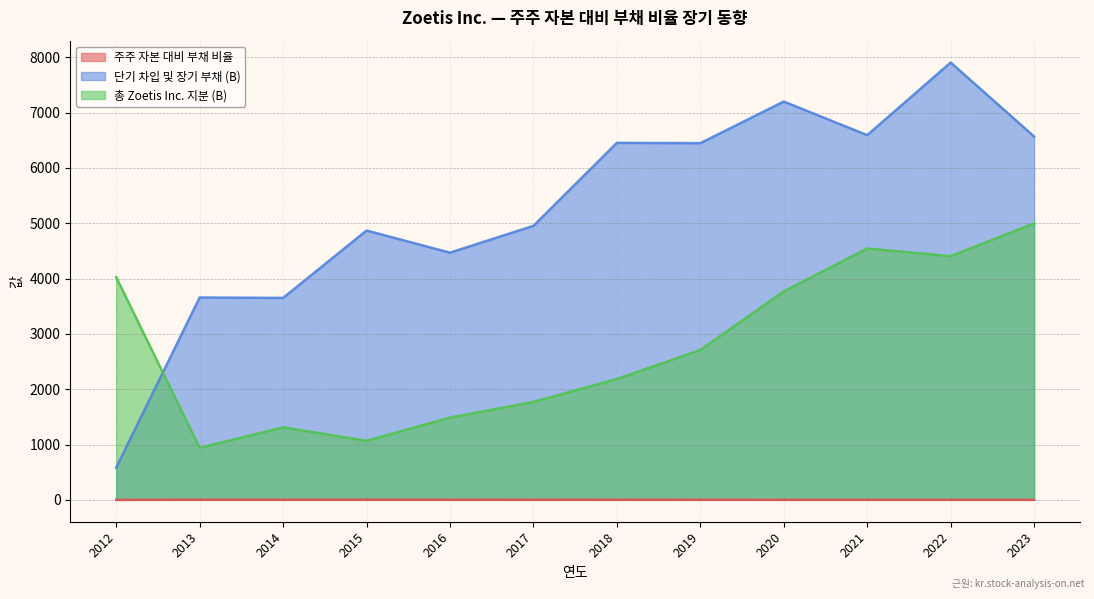

Reading left to right, extract all data points from this chart.

주주 자본 대비 부채 비율: 2012=0.1	2013=3.9	2014=2.8	2015=4.6	2016=3.0	2017=2.8	2018=3.0	2019=2.4	2020=1.9	2021=1.4	2022=1.8	2023=1.3
단기 차입 및 장기 부채 (B): 2012=582.0	2013=3657.0	2014=3650.0	2015=4868.0	2016=4468.0	2017=4953.0	2018=6452.0	2019=6447.0	2020=7199.0	2021=6592.0	2022=7904.0	2023=6567.0
총 Zoetis Inc. 지분 (B): 2012=4026.0	2013=940.0	2014=1311.0	2015=1068.0	2016=1487.0	2017=1770.0	2018=2185.0	2019=2708.0	2020=3769.0	2021=4543.0	2022=4405.0	2023=4997.0